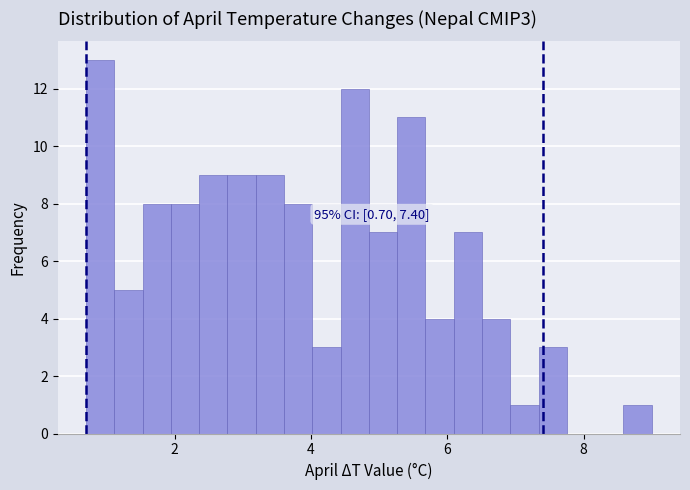

Around what value on the x-axis is the tallest bar? Give the approximate position of its centre, as read against the axis.

1.0